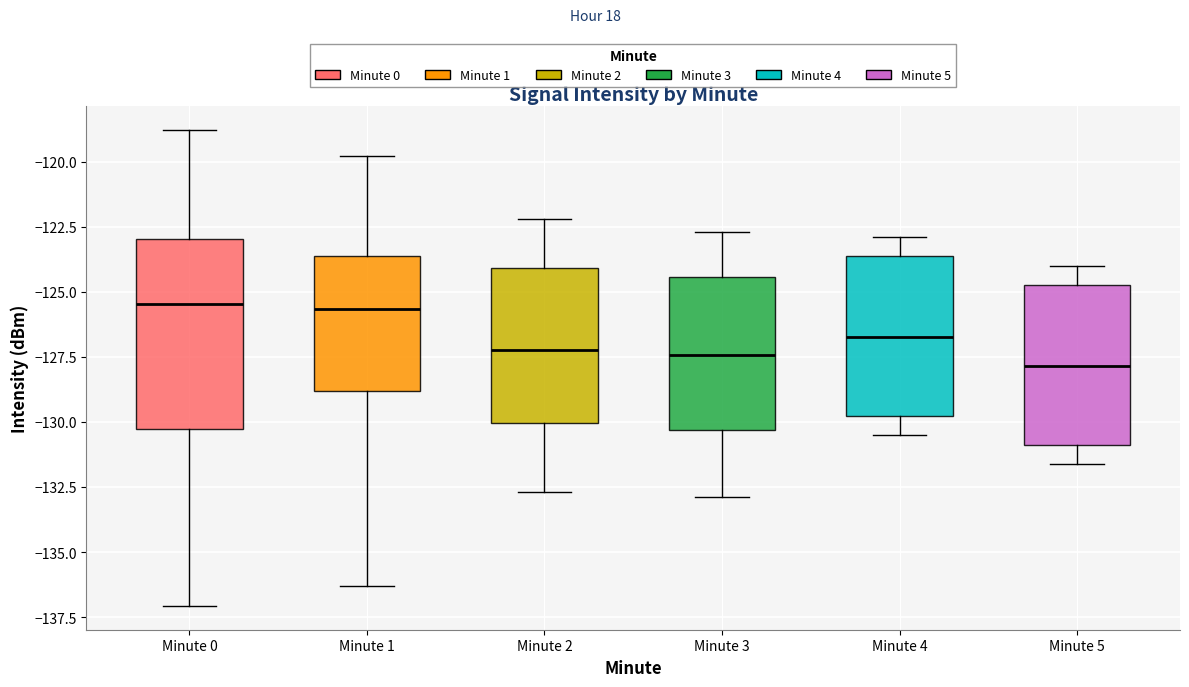

Reading left to right, transcribe this box plot: for each box, give where its median line is, the range the box spans, and where its two whiskers end, as read against the y-axis. The values are not printed on the chart, so give them approximately, as read against the axis.

Minute 0: median -125.5, box -130.5 to -123.0, whiskers -137.0 to -119.0
Minute 1: median -125.5, box -129.0 to -123.5, whiskers -136.5 to -120.0
Minute 2: median -127.0, box -130.0 to -124.0, whiskers -132.5 to -122.0
Minute 3: median -127.5, box -130.5 to -124.5, whiskers -133.0 to -122.5
Minute 4: median -126.5, box -130.0 to -123.5, whiskers -130.5 to -123.0
Minute 5: median -128.0, box -131.0 to -124.5, whiskers -131.5 to -124.0